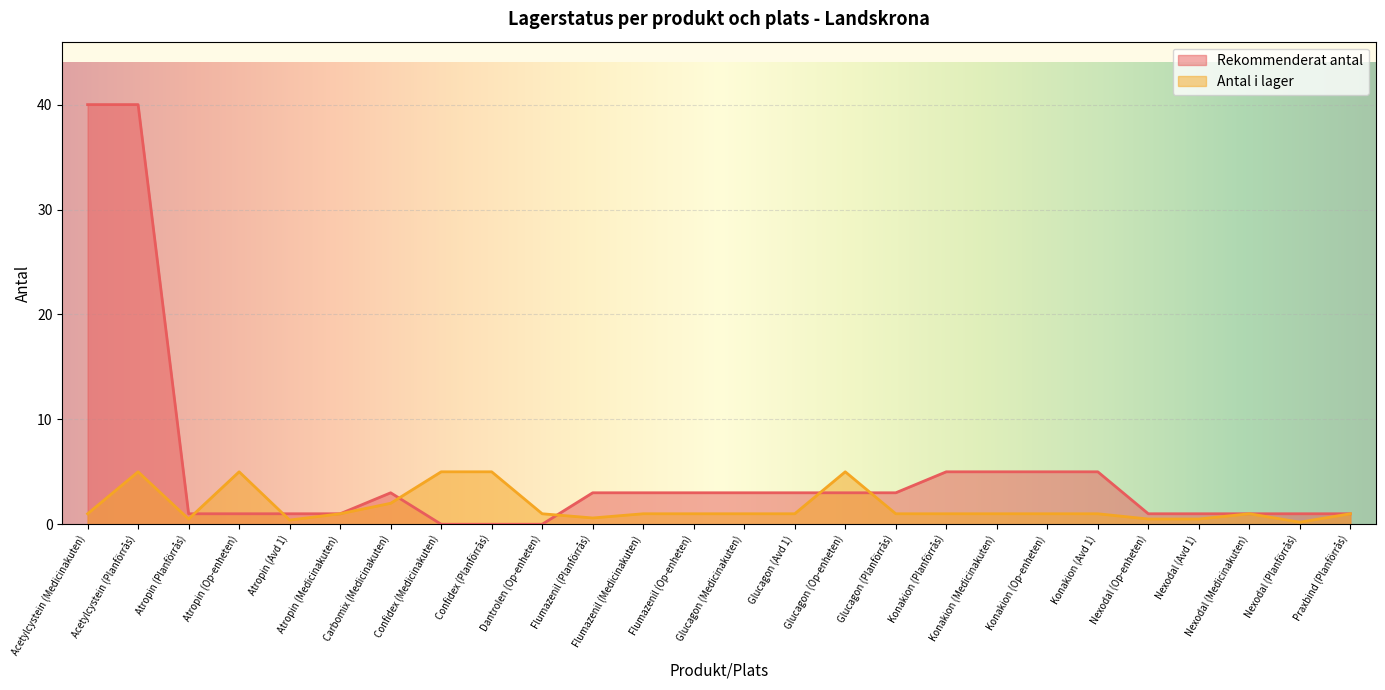

Reading left to right, what are all the values shown in this chart?

Antal i lager: Acetylcystein (Medicinakuten)=1.0	Acetylcystein (Planförrås)=5.0	Atropin (Planförrås)=0.5	Atropin (Op-enheten)=5.0	Atropin (Avd 1)=0.4	Atropin (Medicinakuten)=1.0	Carbomix (Medicinakuten)=2.0	Confidex (Medicinakuten)=5.0	Confidex (Planförrås)=5.0	Dantrolen (Op-enheten)=1.0	Flumazenil (Planförrås)=0.6	Flumazenil (Medicinakuten)=1.0	Flumazenil (Op-enheten)=1.0	Glucagon (Medicinakuten)=1.0	Glucagon (Avd 1)=1.0	Glucagon (Op-enheten)=5.0	Glucagon (Planförrås)=1.0	Konakion (Planförrås)=1.0	Konakion (Medicinakuten)=1.0	Konakion (Op-enheten)=1.0	Konakion (Avd 1)=1.0	Nexodal (Op-enheten)=0.5	Nexodal (Avd 1)=0.5	Nexodal (Medicinakuten)=1.0	Nexodal (Planförrås)=0.2	Praxbind (Planförrås)=1.0
Rekommenderat antal: Acetylcystein (Medicinakuten)=40.0	Acetylcystein (Planförrås)=40.0	Atropin (Planförrås)=1.0	Atropin (Op-enheten)=1.0	Atropin (Avd 1)=1.0	Atropin (Medicinakuten)=1.0	Carbomix (Medicinakuten)=3.0	Confidex (Medicinakuten)=0.0	Confidex (Planförrås)=0.0	Dantrolen (Op-enheten)=0.0	Flumazenil (Planförrås)=3.0	Flumazenil (Medicinakuten)=3.0	Flumazenil (Op-enheten)=3.0	Glucagon (Medicinakuten)=3.0	Glucagon (Avd 1)=3.0	Glucagon (Op-enheten)=3.0	Glucagon (Planförrås)=3.0	Konakion (Planförrås)=5.0	Konakion (Medicinakuten)=5.0	Konakion (Op-enheten)=5.0	Konakion (Avd 1)=5.0	Nexodal (Op-enheten)=1.0	Nexodal (Avd 1)=1.0	Nexodal (Medicinakuten)=1.0	Nexodal (Planförrås)=1.0	Praxbind (Planförrås)=1.0